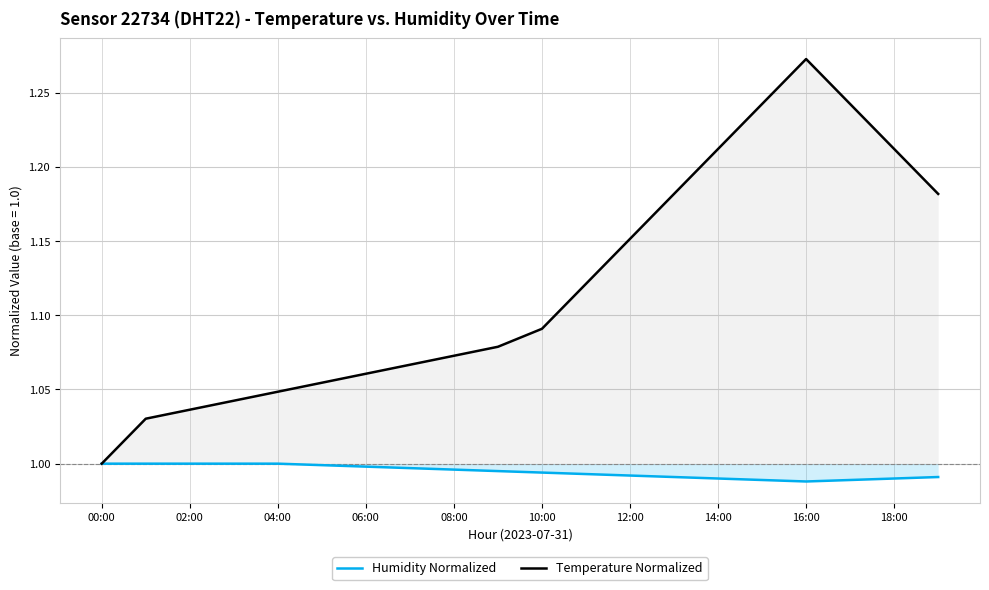

True or false: Humidity Normalized and Temperature Normalized intersect in this chart.

False